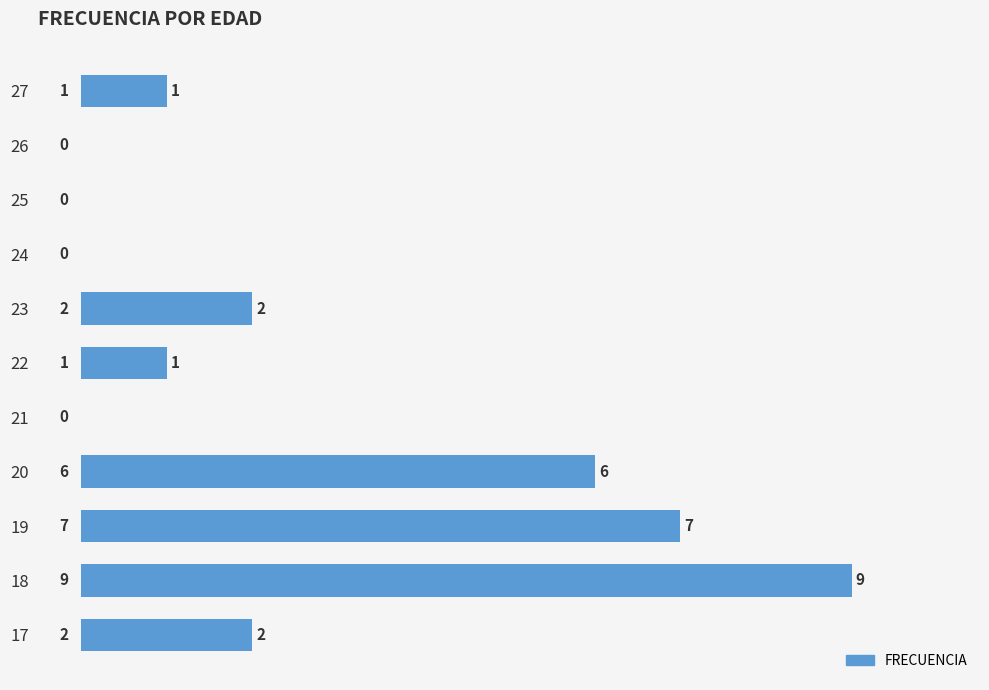

How many series are shown in this chart?

1